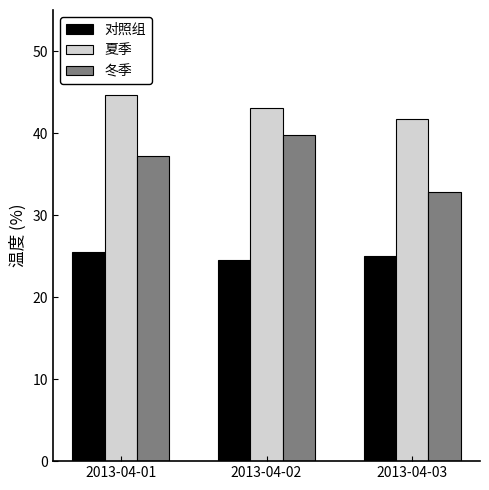

Between 2013-04-01 and 2013-04-02, which series saw the biggest shift?

冬季